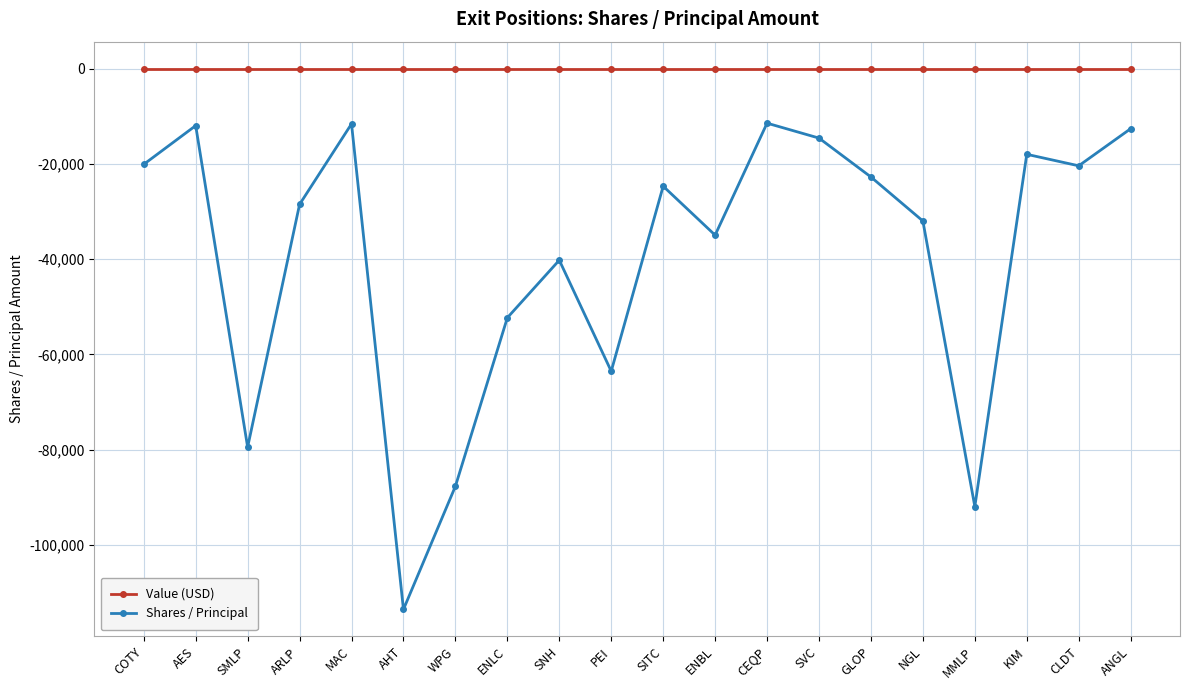

What position from the left is MMLP?

17